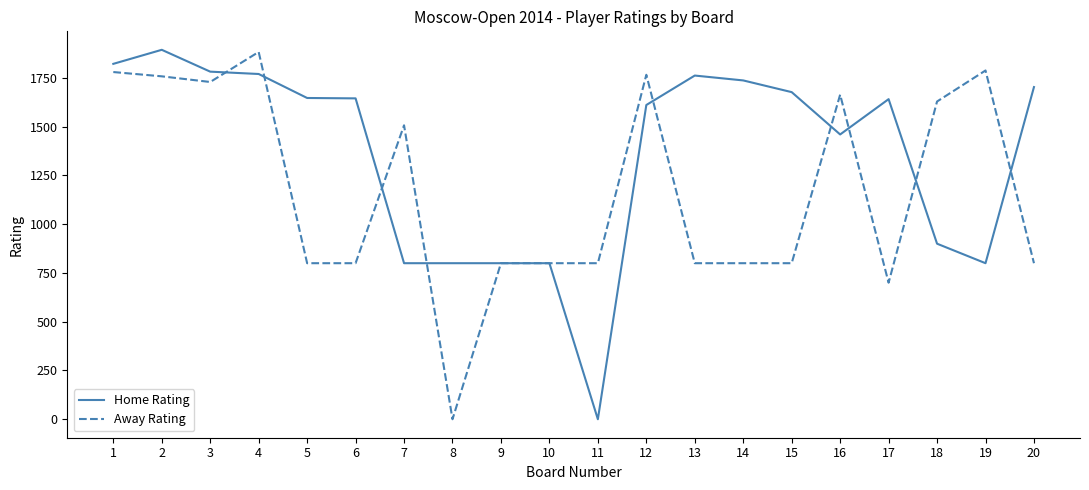

The value of Home Rating at 20 is 1703. True or false?

True